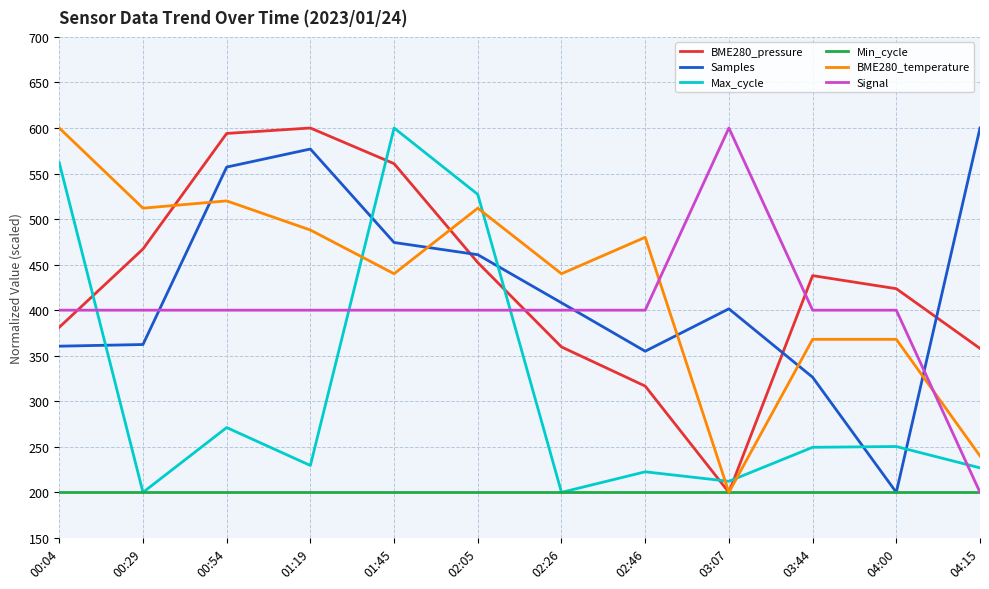

What is the spread (max minus min) of values at 04:15?

400.0